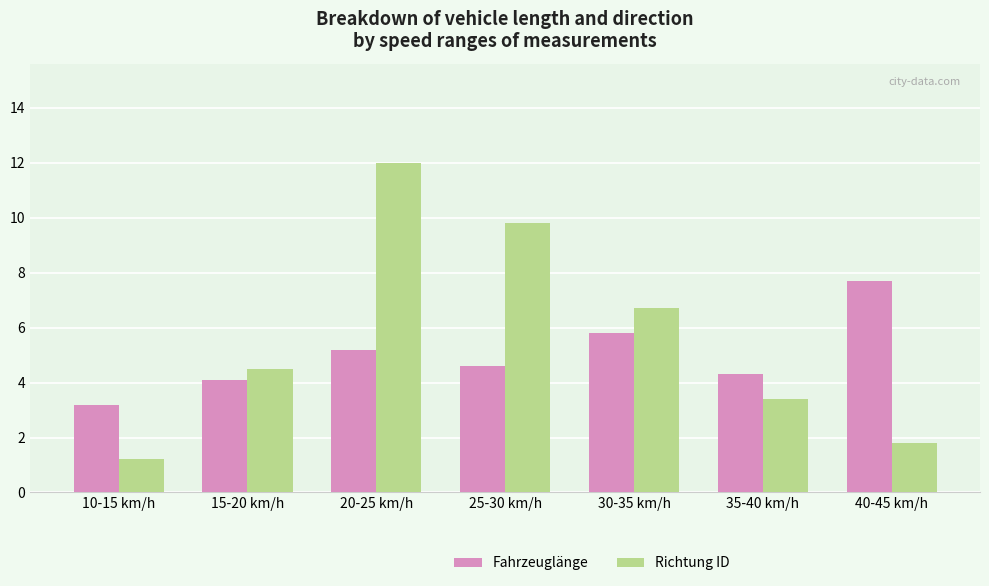

Reading left to right, extract all data points from this chart.

Fahrzeuglänge: 3.2	4.1	5.2	4.6	5.8	4.3	7.7
Richtung ID: 1.2	4.5	12.0	9.8	6.7	3.4	1.8